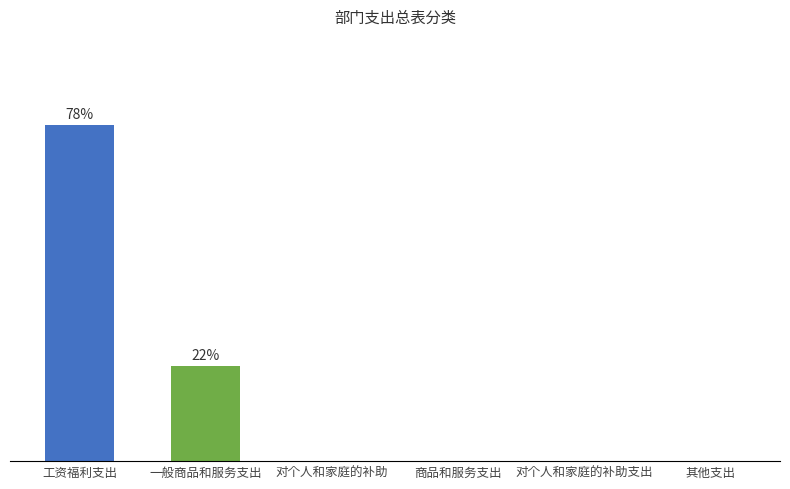

What is the value of the 2nd bar from the left?

290000